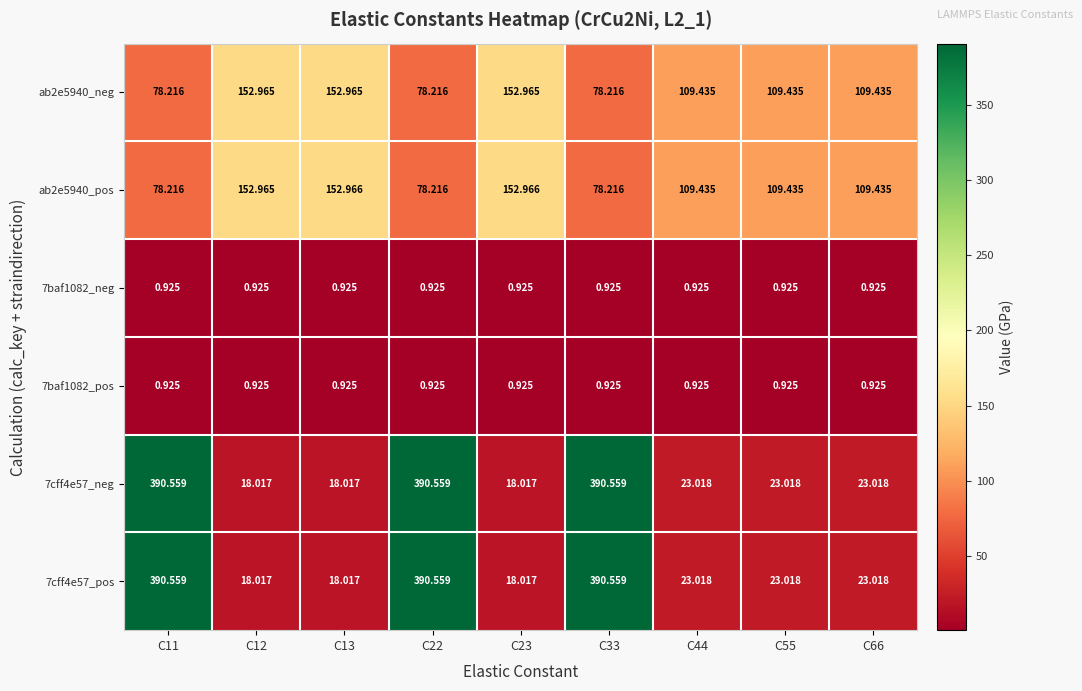

Is the value of 7baf1082_pos at C66 greater than the value of 7cff4e57_pos at C23?

No